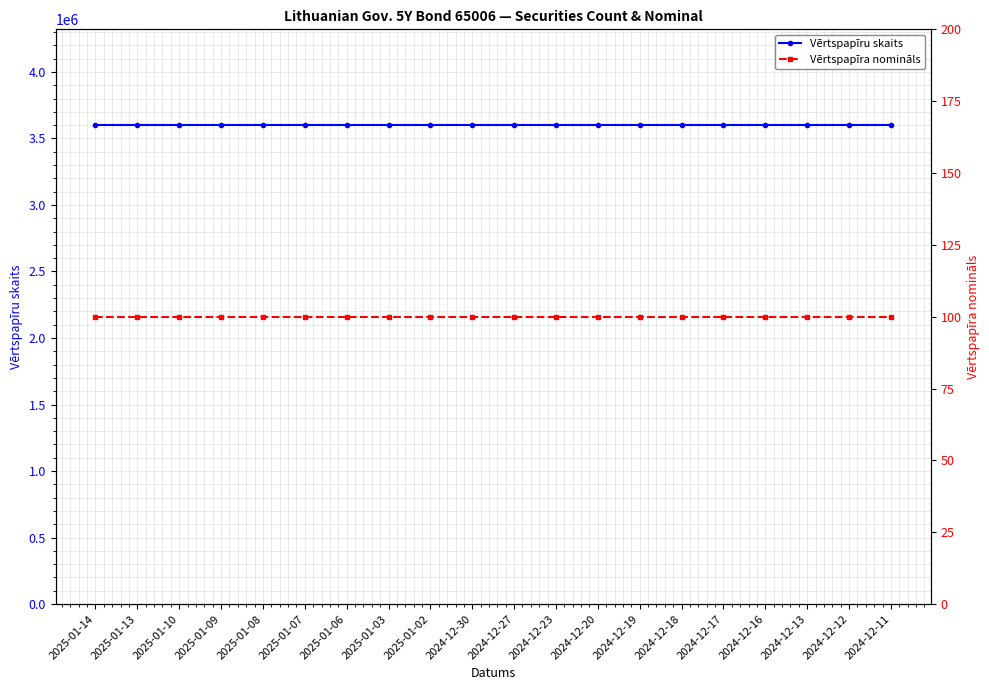

True or false: Vērtspapīra nomināls and Vērtspapīru skaits cross at least once.

False